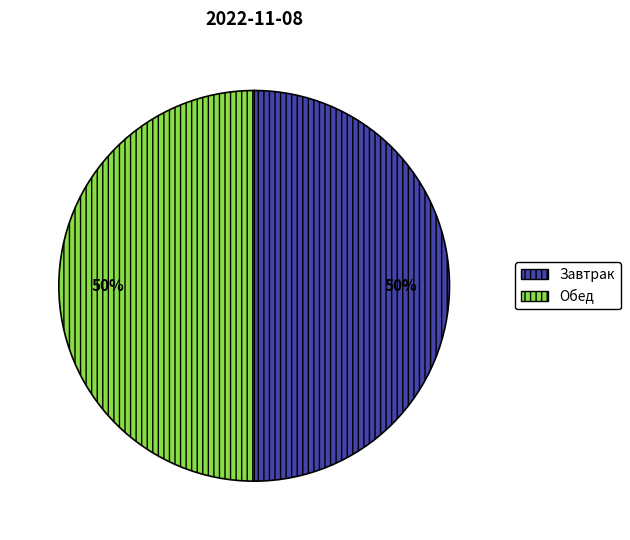

Is the sum of Обед and Завтрак greater than half?

Yes